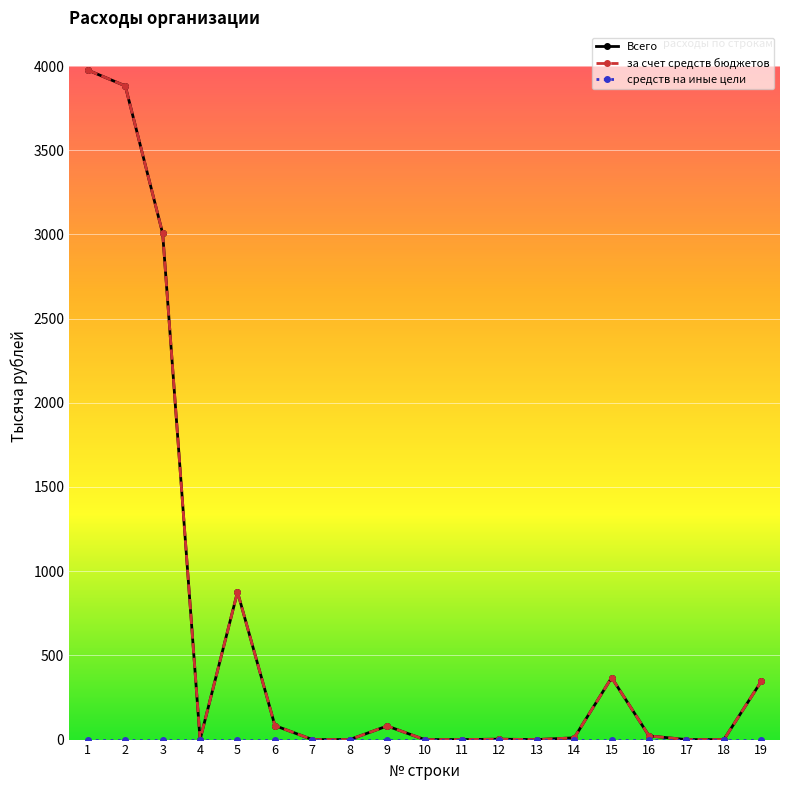

Reading left to right, list all the values displayed in this chart.

Всего: 3975.6	3882.1	3005.5	0.0	876.6	83.1	0.0	0.0	80.7	0.0	0.0	2.4	0.0	10.4	368.0	21.8	0.0	0.0	346.2
за счет средств бюджетов: 3975.6	3882.1	3005.5	0.0	876.6	83.1	0.0	0.0	80.7	0.0	0.0	2.4	0.0	10.4	368.0	21.8	0.0	0.0	346.2
средств на иные цели: 0.0	0.0	0.0	0.0	0.0	0.0	0.0	0.0	0.0	0.0	0.0	0.0	0.0	0.0	0.0	0.0	0.0	0.0	0.0